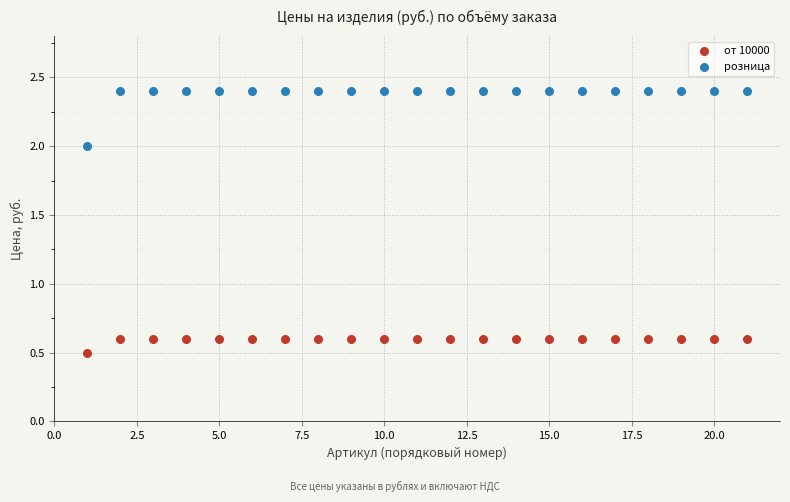

Which series contains the highest Y value?

розница